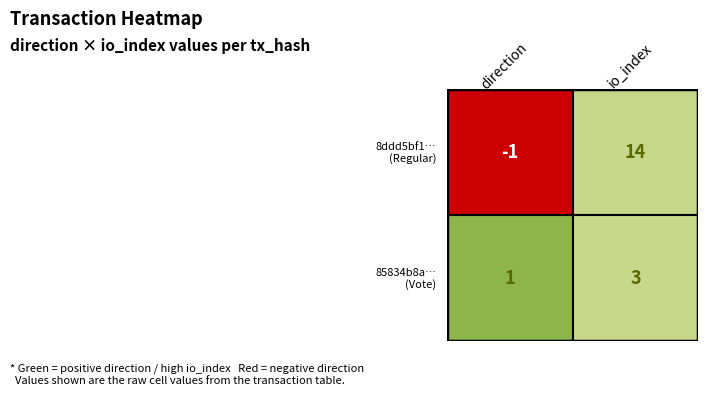

List the series in order of their overall mean, highest first.

8ddd5bf1…, 85834b8a…